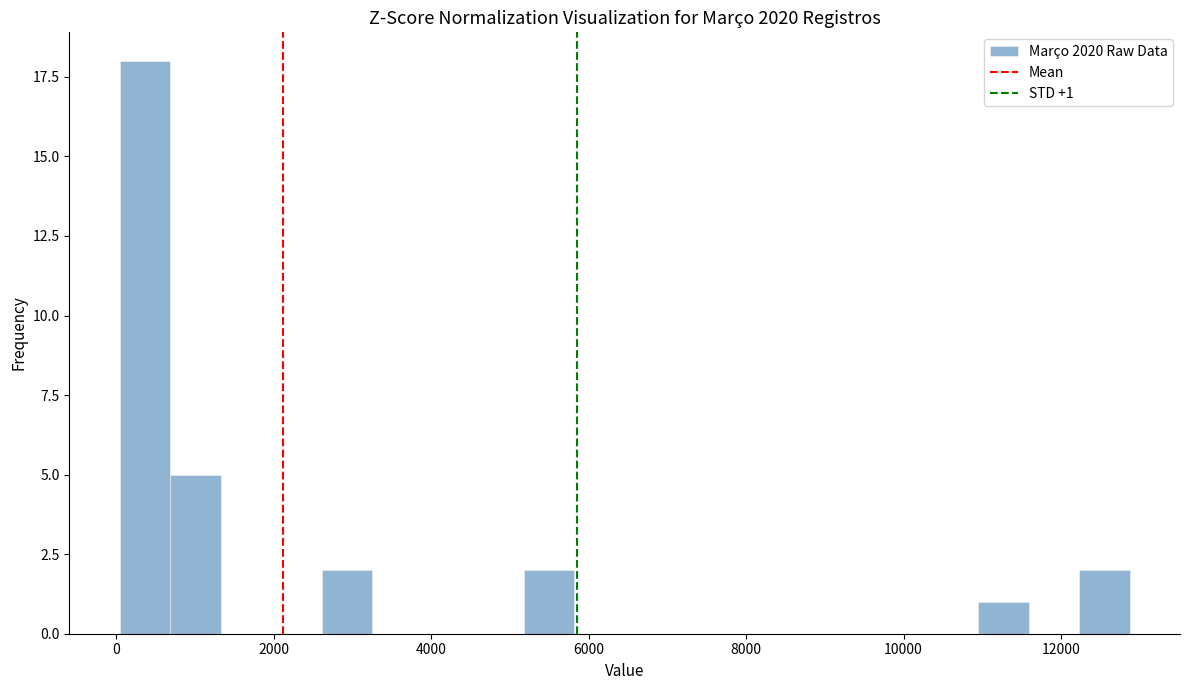

Read against the x-axis, roughly where is the centre of the tallest bar?

400